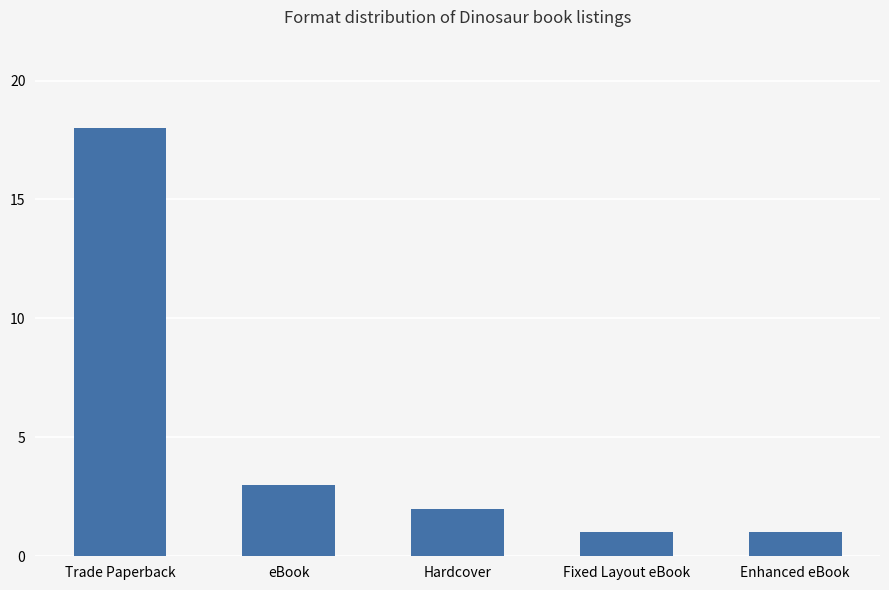

True or false: the data shows 1 at Enhanced eBook.

True